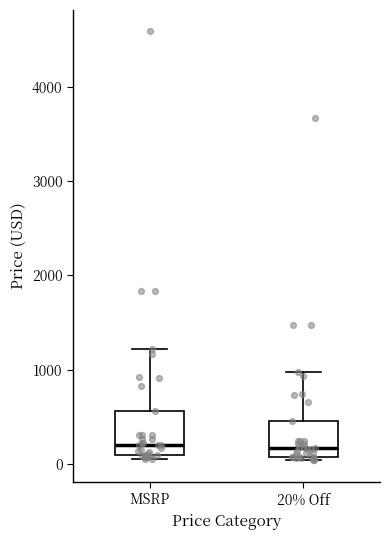

Reading left to right, transcribe this box plot: for each box, give where its median line is, the range the box spans, and where its two whiskers end, as read against the y-axis. The values are not printed on the chart, so give them approximately, as read against the axis.

MSRP: median 200, box 100 to 600, whiskers 0 to 1200
20% Off: median 200, box 100 to 400, whiskers 0 to 1000